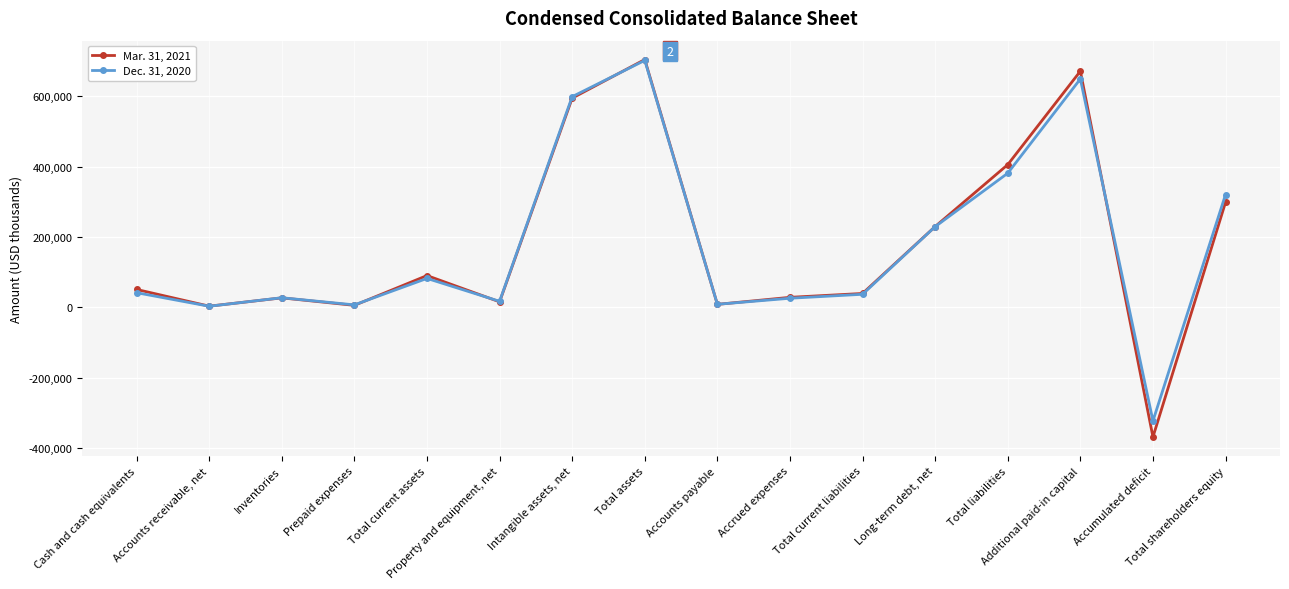

What is the sum of all Dec. 31, 2020 values?

2808770